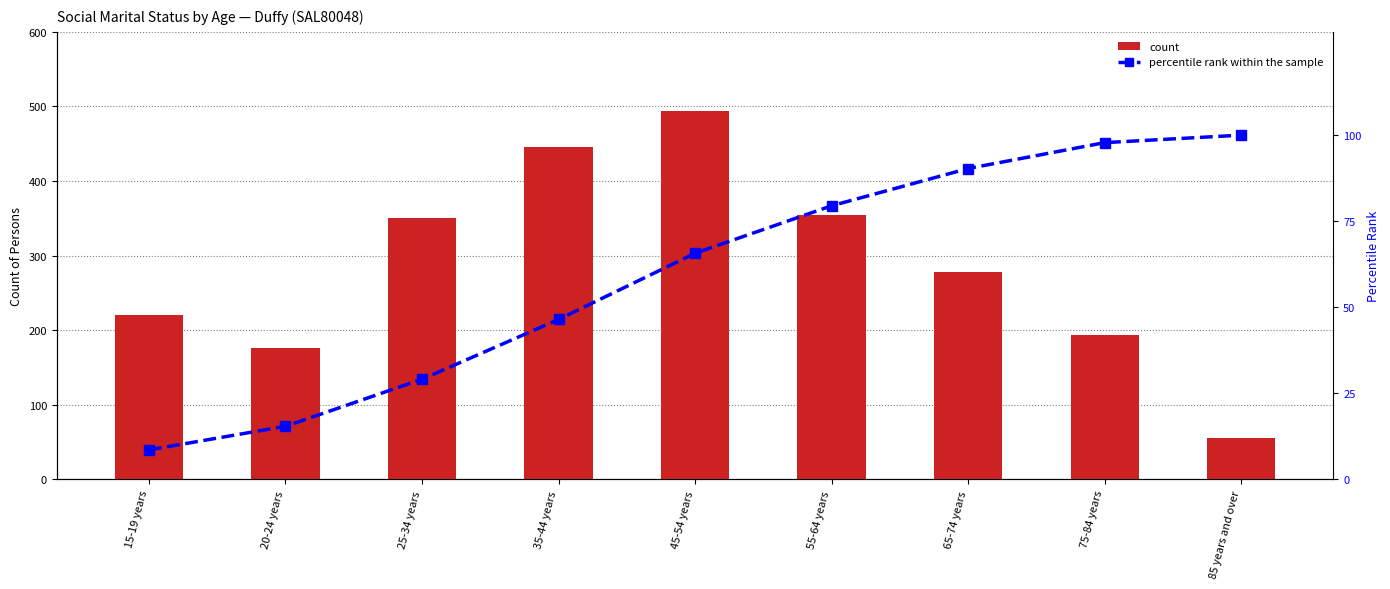

What is the difference between the percentile rank within the sample values at 55-64 years and 45-54 years?

13.8